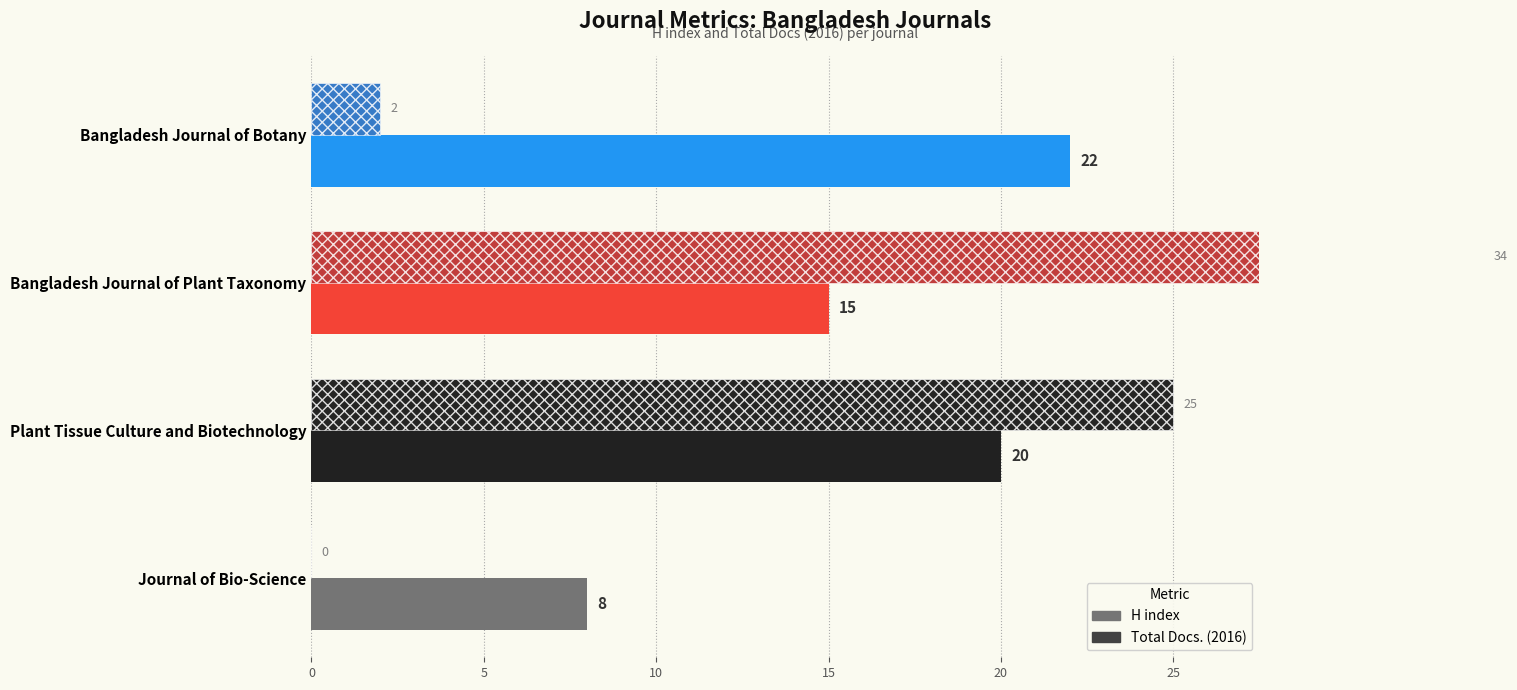

Rank the series by their maximum value, from highest to lowest.

Total Docs. (2016), H index